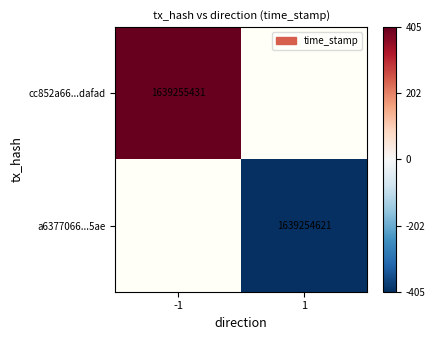

The value of cc852a66...dafad at -1 is 2584029626. True or false?

False